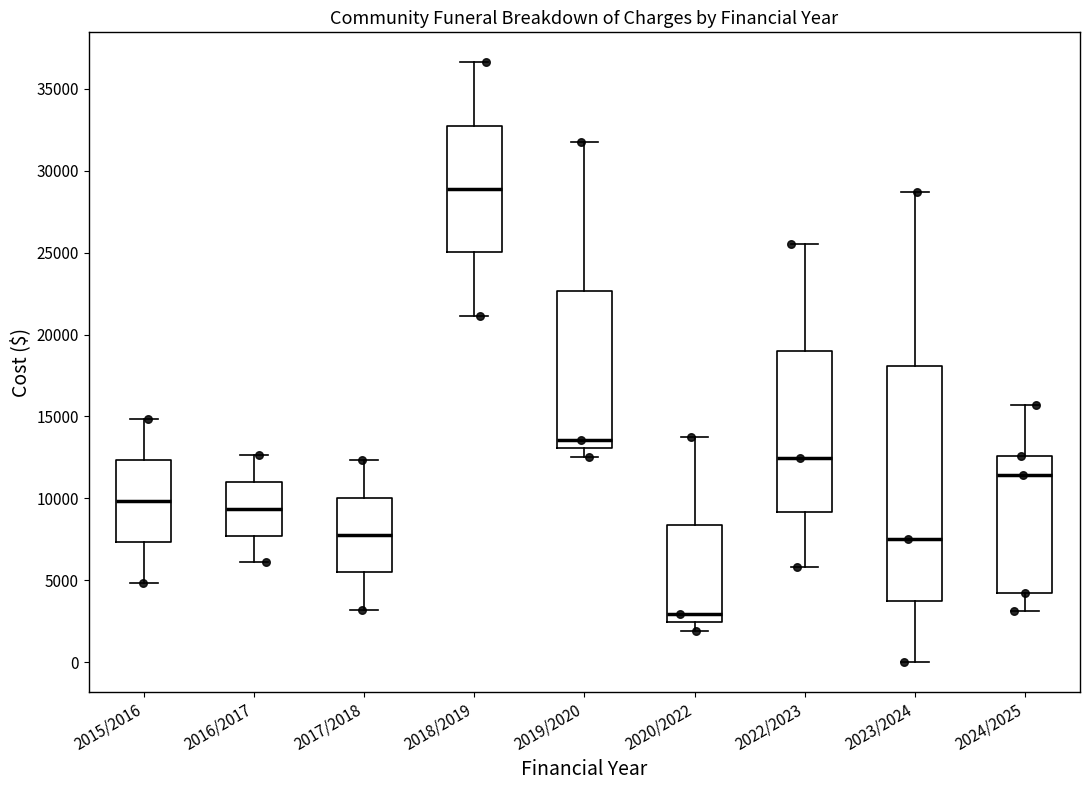

Which box is the tallest, from its lower edge to its upper edge?

2023/2024